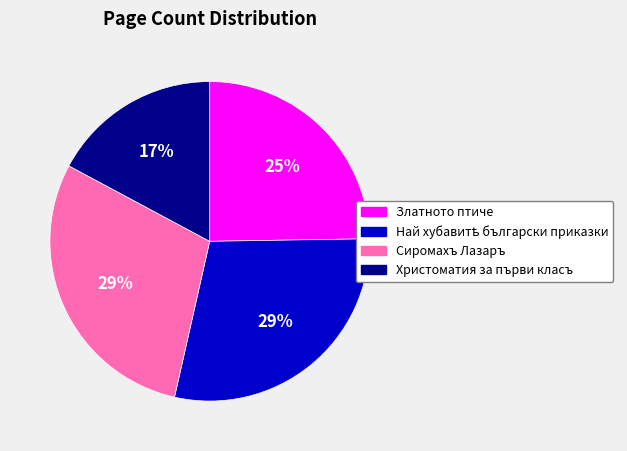

Between Сиромахъ Лазаръ and Христоматия за първи класъ, which is larger?

Сиромахъ Лазаръ